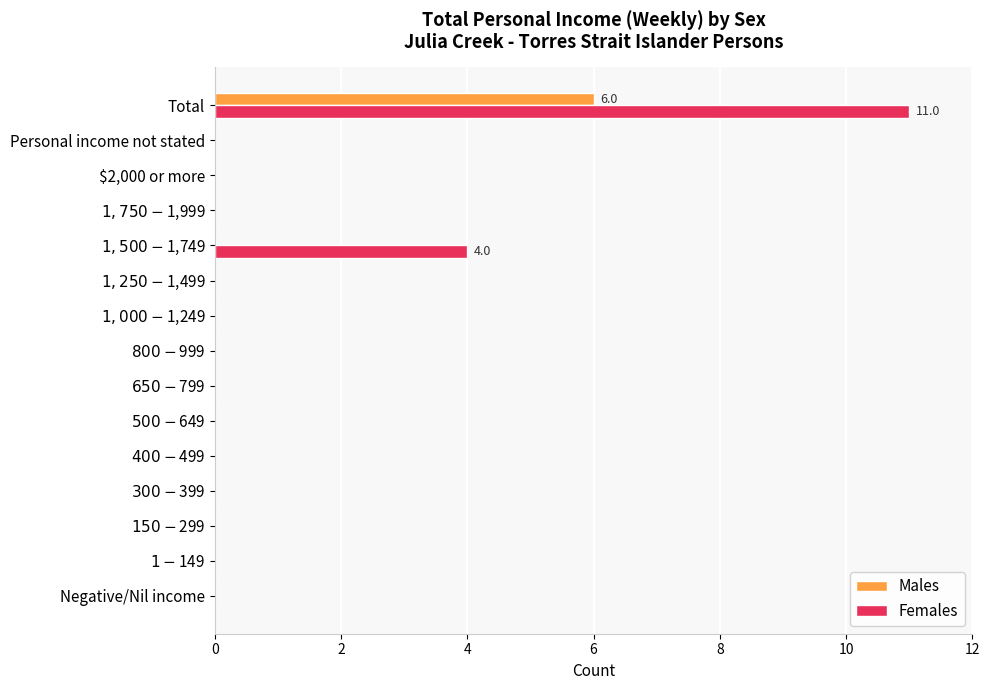

The value of Females at $2,000 or more is 5. True or false?

False